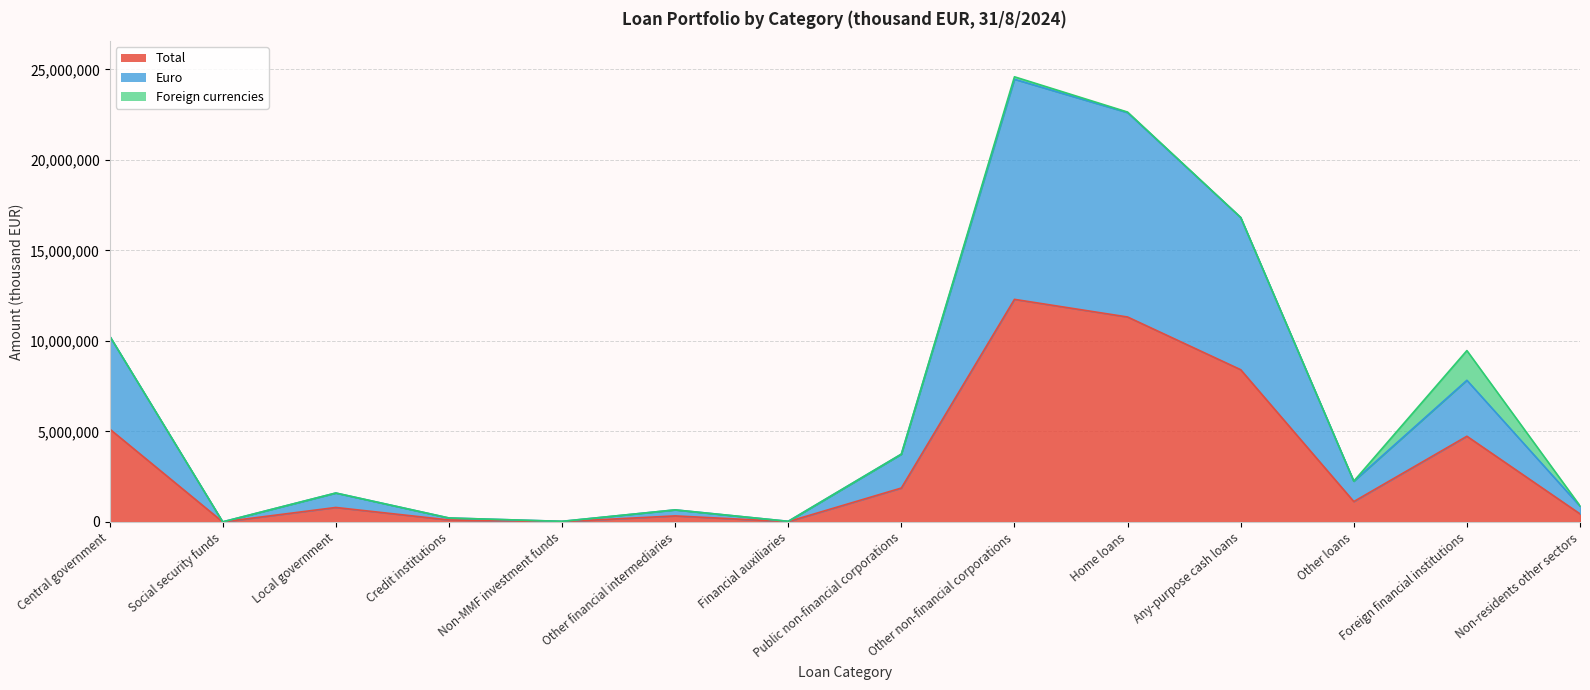

What is the lowest value of the Euro series?

4618